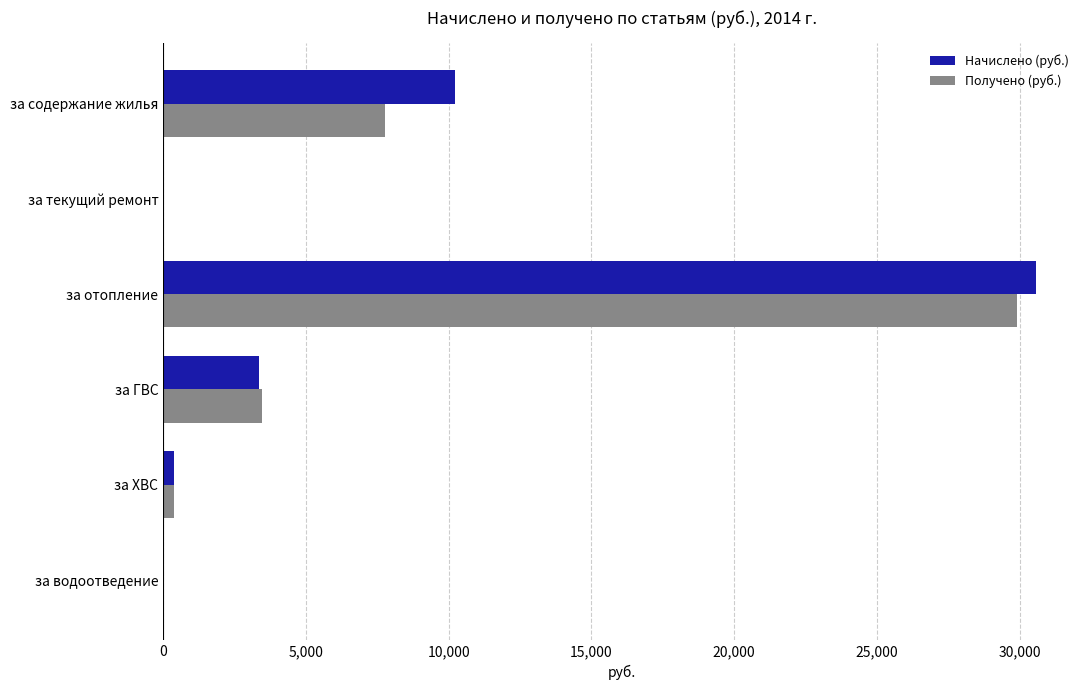

What value does the Начислено (руб.) series have at за ГВС?

3356.9